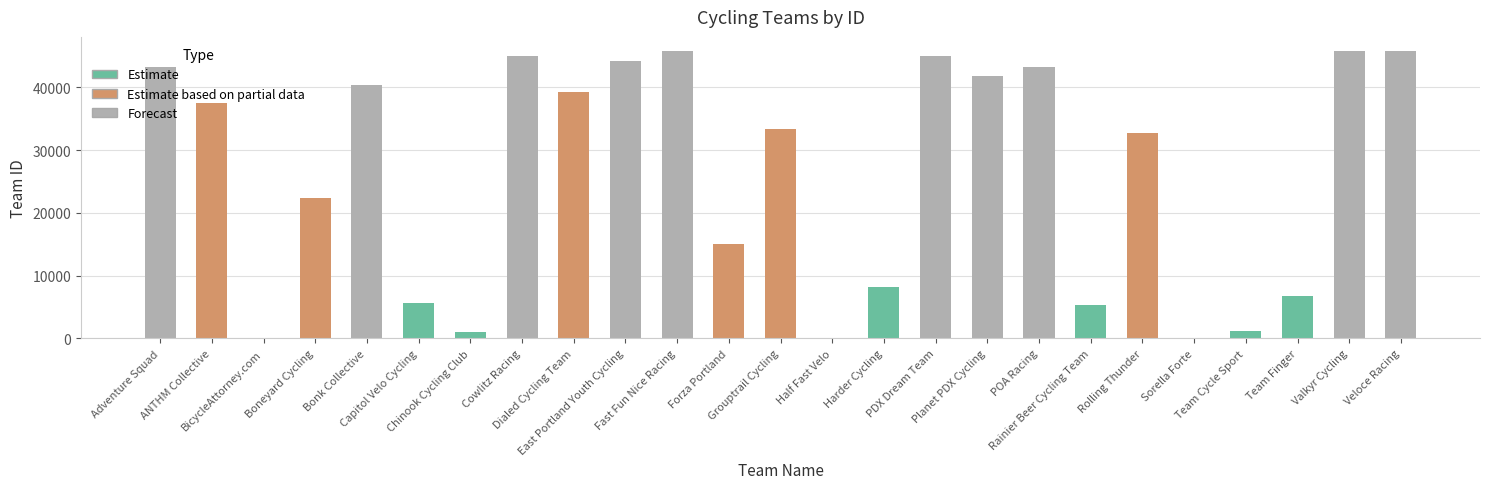

True or false: the data shows 1676 at Chinook Cycling Club.

False